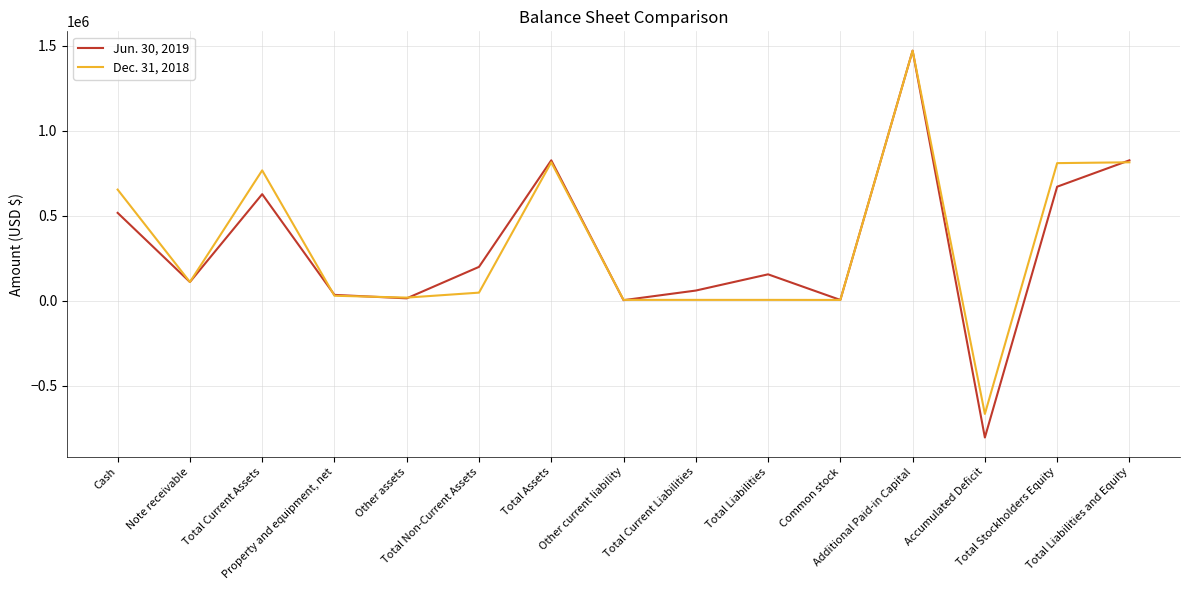

At which category is the sum across all series the highest?

Additional Paid-in Capital